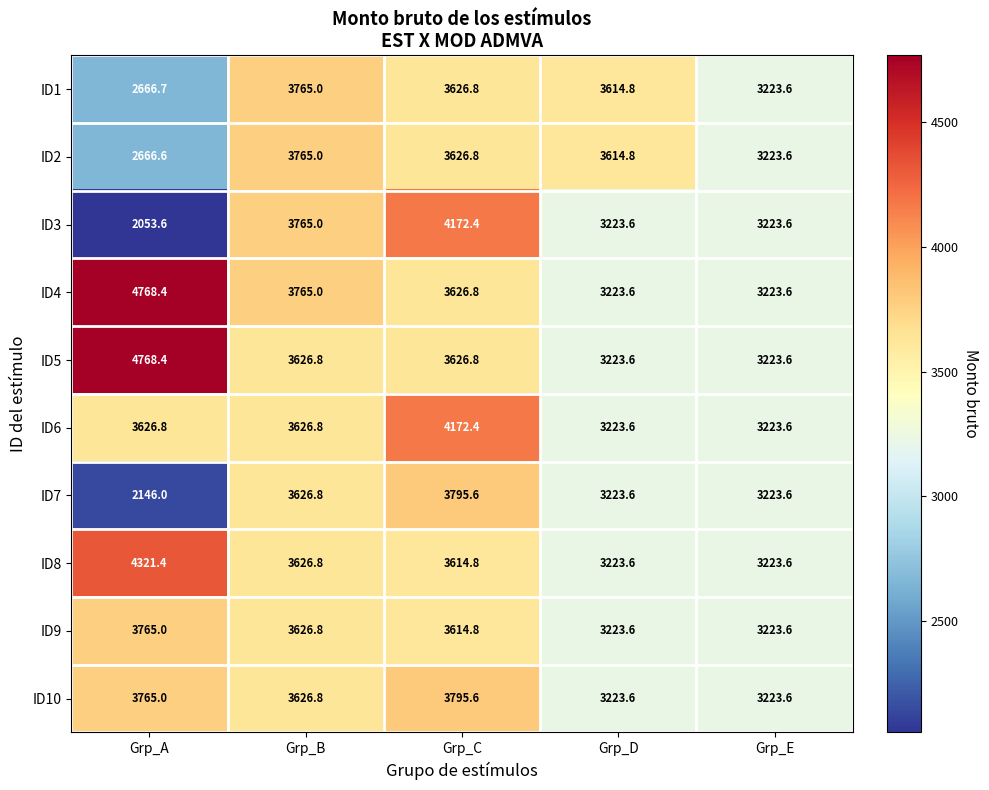

What is the total value across all series at Grp_B?

36820.8